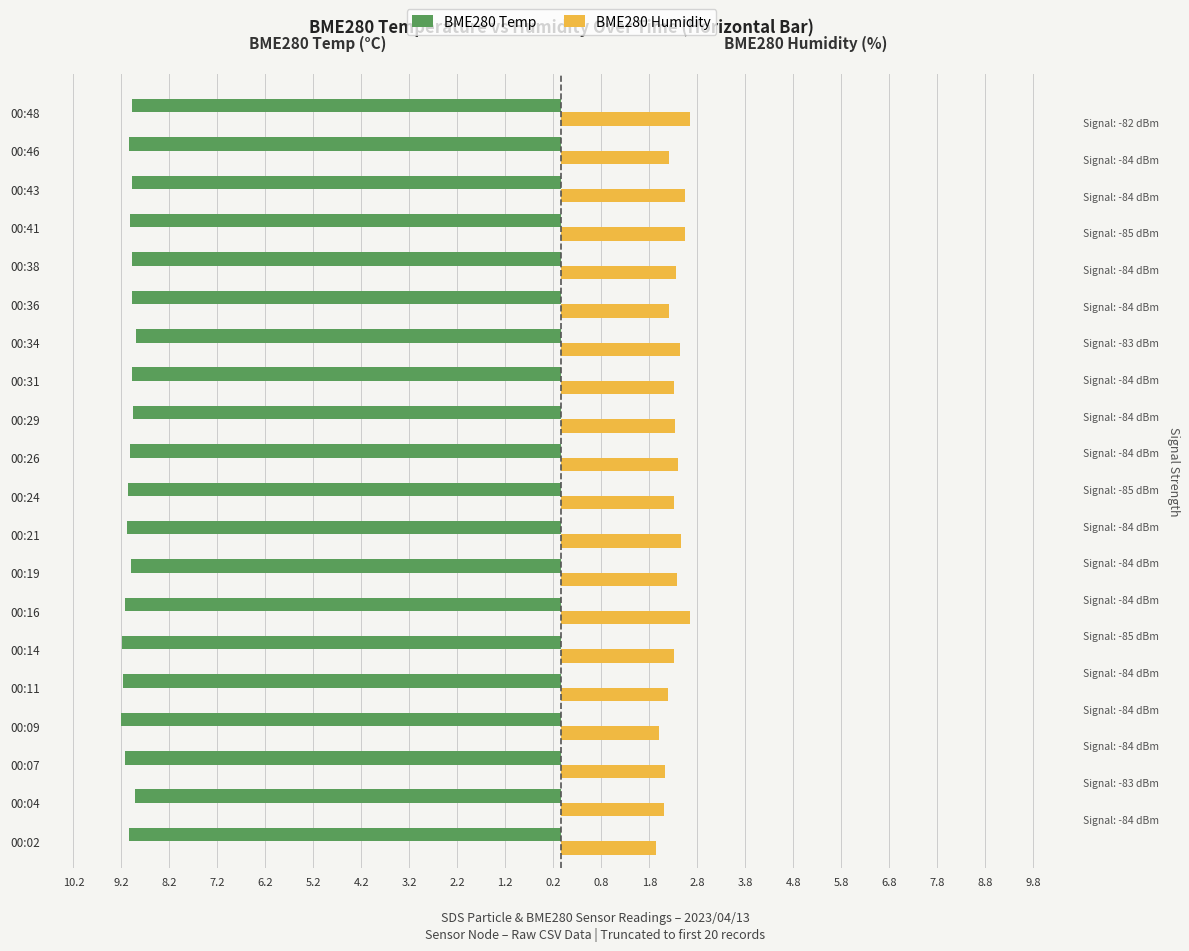

What is the total value across all series at 00:26?

-6.6